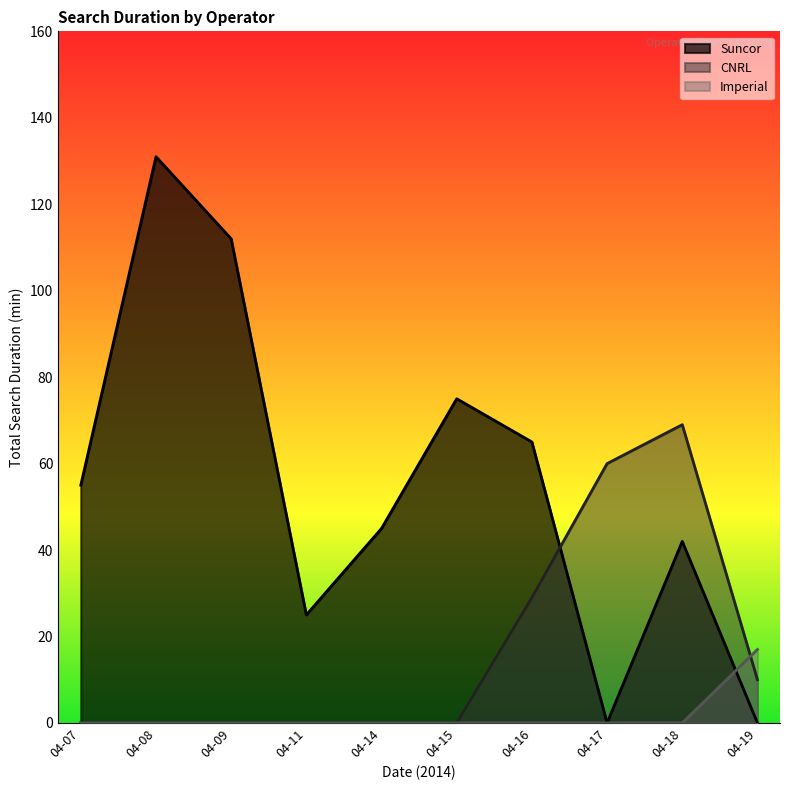

Which series changed the most between 04-14 and 04-17?

CNRL